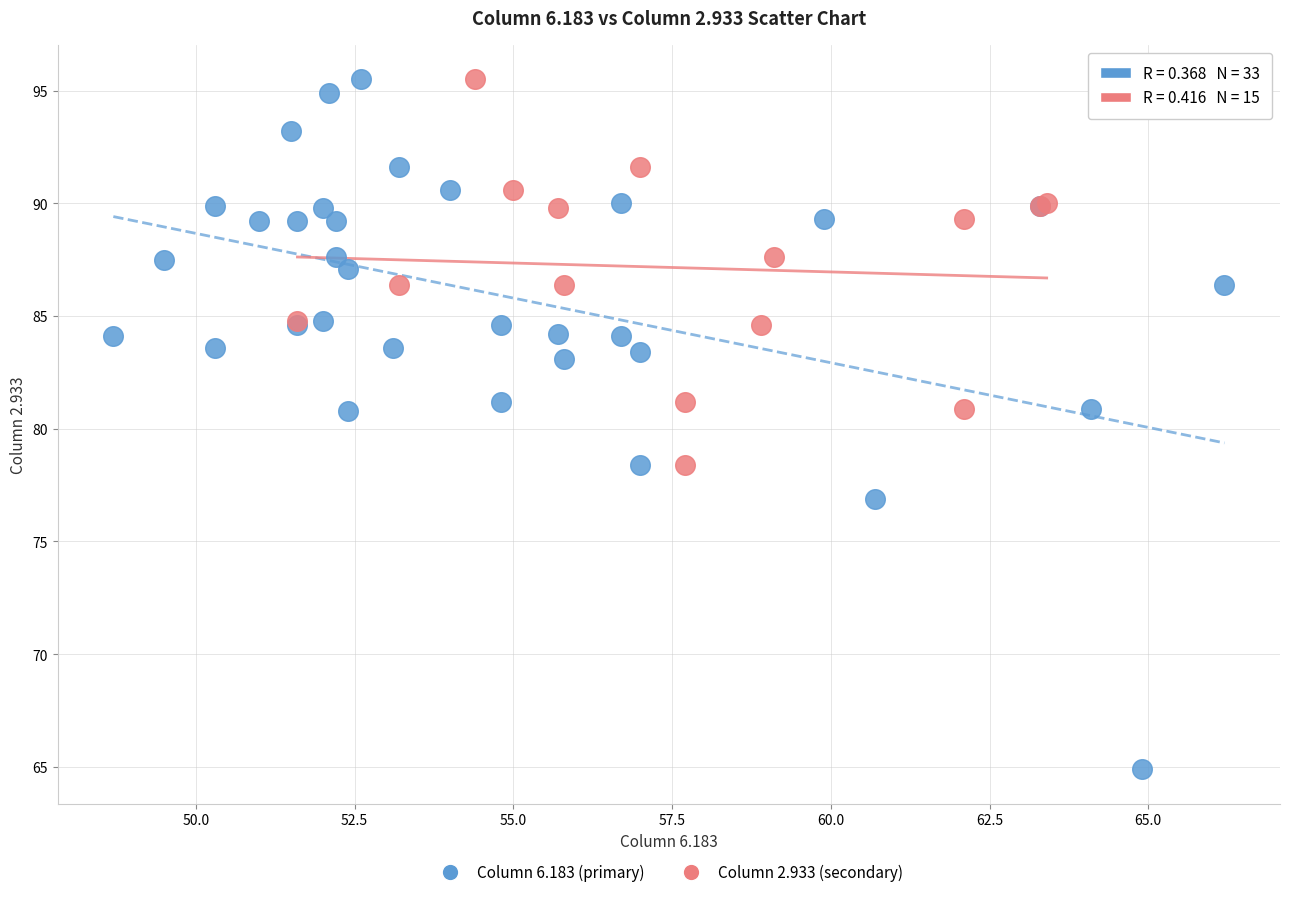

Which series has the largest Y range (max minus min)?

Column 6.183 (primary)